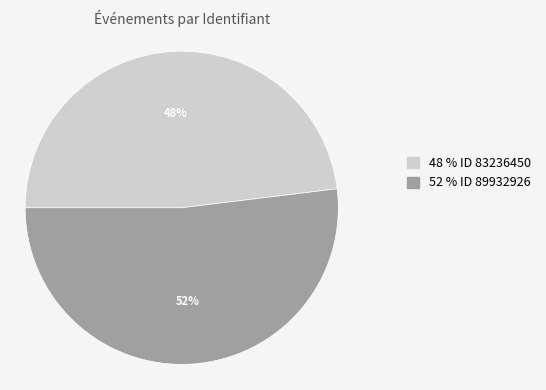

To the nearest percent, what is the difference between the largest and smallest slice percentages?

4%